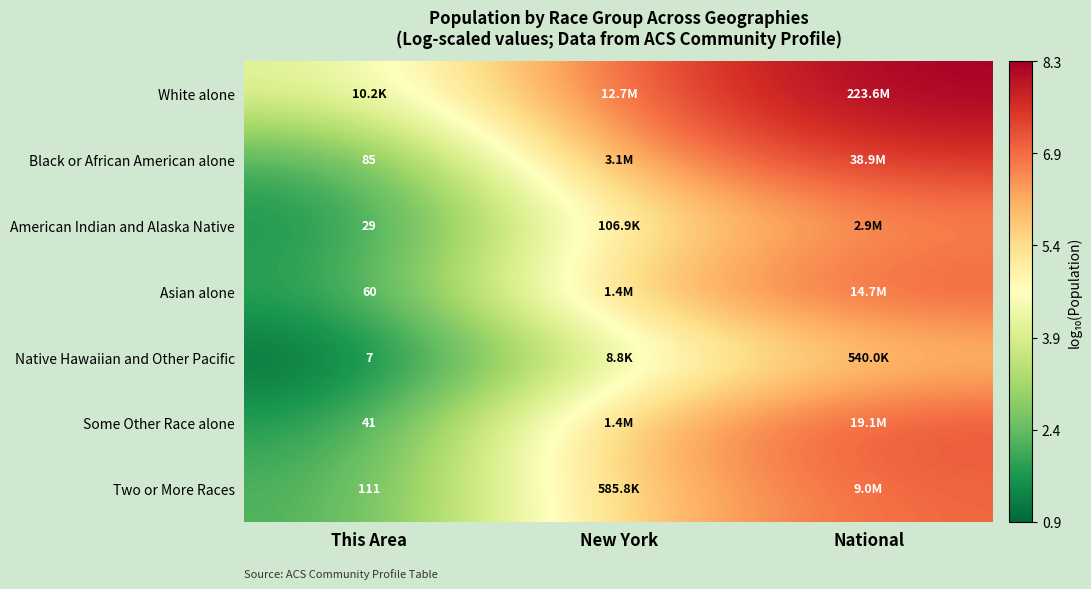

Between This Area and National, which is larger?

National